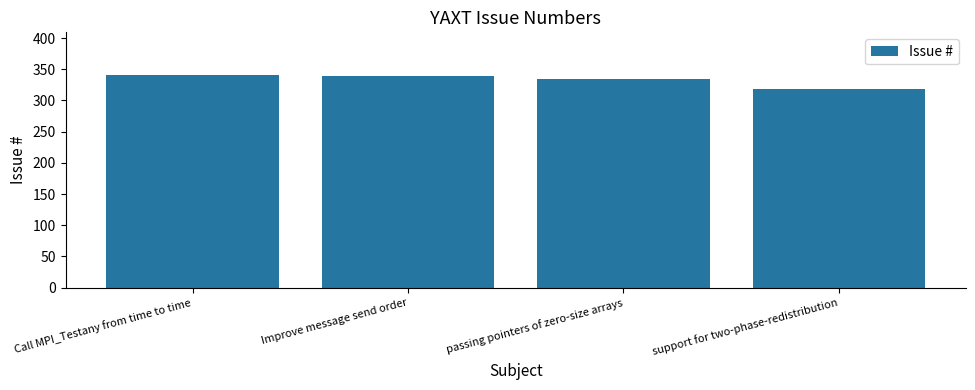

What is the difference between the values at passing pointers of zero-size arrays and Call MPI_Testany from time to time?

6